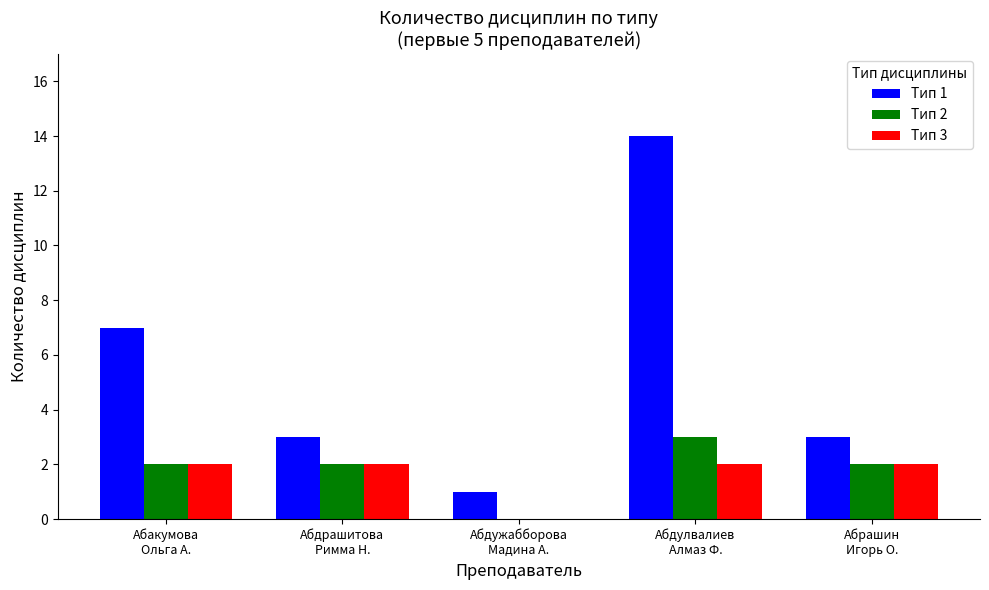

What is the greatest value displayed?

14